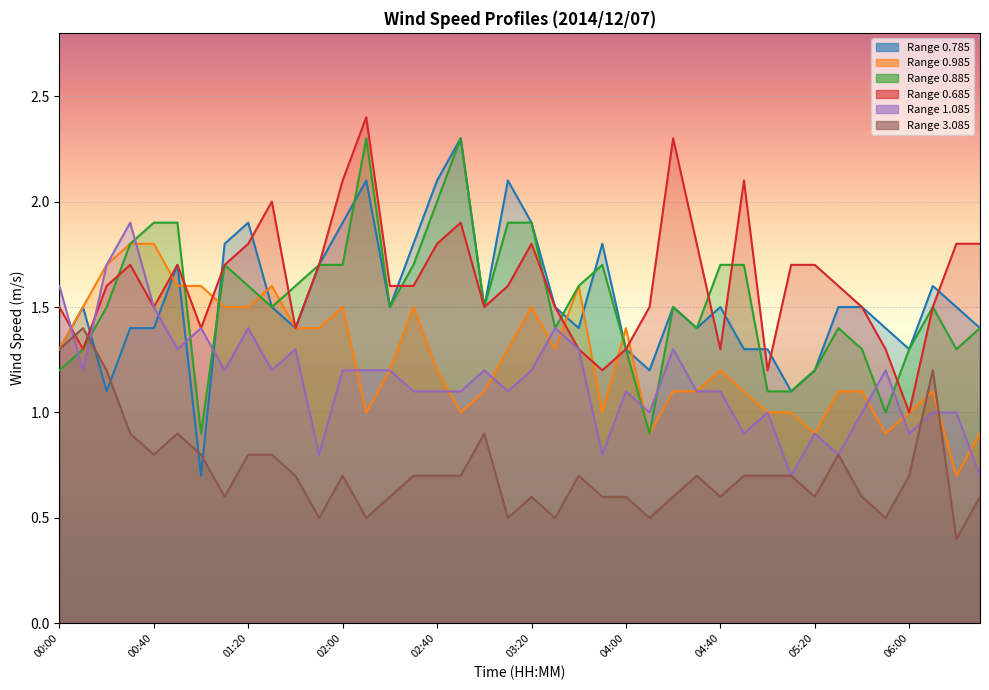

Reading left to right, list all the values displayed in this chart.

0.785: 1.3	1.5	1.1	1.4	1.4	1.7	0.7	1.8	1.9	1.5	1.4	1.7	1.9	2.1	1.5	1.8	2.1	2.3	1.5	2.1	1.9	1.5	1.4	1.8	1.3	1.2	1.5	1.4	1.5	1.3	1.3	1.1	1.2	1.5	1.5	1.4	1.3	1.6	1.5	1.4
0.985: 1.3	1.5	1.7	1.8	1.8	1.6	1.6	1.5	1.5	1.6	1.4	1.4	1.5	1.0	1.2	1.5	1.2	1.0	1.1	1.3	1.5	1.3	1.6	1.0	1.4	0.9	1.1	1.1	1.2	1.1	1.0	1.0	0.9	1.1	1.1	0.9	1.0	1.1	0.7	0.9
0.885: 1.2	1.3	1.5	1.8	1.9	1.9	0.9	1.7	1.6	1.5	1.6	1.7	1.7	2.3	1.5	1.7	2.0	2.3	1.5	1.9	1.9	1.4	1.6	1.7	1.3	0.9	1.5	1.4	1.7	1.7	1.1	1.1	1.2	1.4	1.3	1.0	1.3	1.5	1.3	1.4
0.685: 1.5	1.3	1.6	1.7	1.5	1.7	1.4	1.7	1.8	2.0	1.4	1.7	2.1	2.4	1.6	1.6	1.8	1.9	1.5	1.6	1.8	1.5	1.3	1.2	1.3	1.5	2.3	1.8	1.3	2.1	1.2	1.7	1.7	1.6	1.5	1.3	1.0	1.5	1.8	1.8
1.085: 1.6	1.2	1.7	1.9	1.5	1.3	1.4	1.2	1.4	1.2	1.3	0.8	1.2	1.2	1.2	1.1	1.1	1.1	1.2	1.1	1.2	1.4	1.3	0.8	1.1	1.0	1.3	1.1	1.1	0.9	1.0	0.7	0.9	0.8	1.0	1.2	0.9	1.0	1.0	0.7
3.085: 1.3	1.4	1.2	0.9	0.8	0.9	0.8	0.6	0.8	0.8	0.7	0.5	0.7	0.5	0.6	0.7	0.7	0.7	0.9	0.5	0.6	0.5	0.7	0.6	0.6	0.5	0.6	0.7	0.6	0.7	0.7	0.7	0.6	0.8	0.6	0.5	0.7	1.2	0.4	0.6